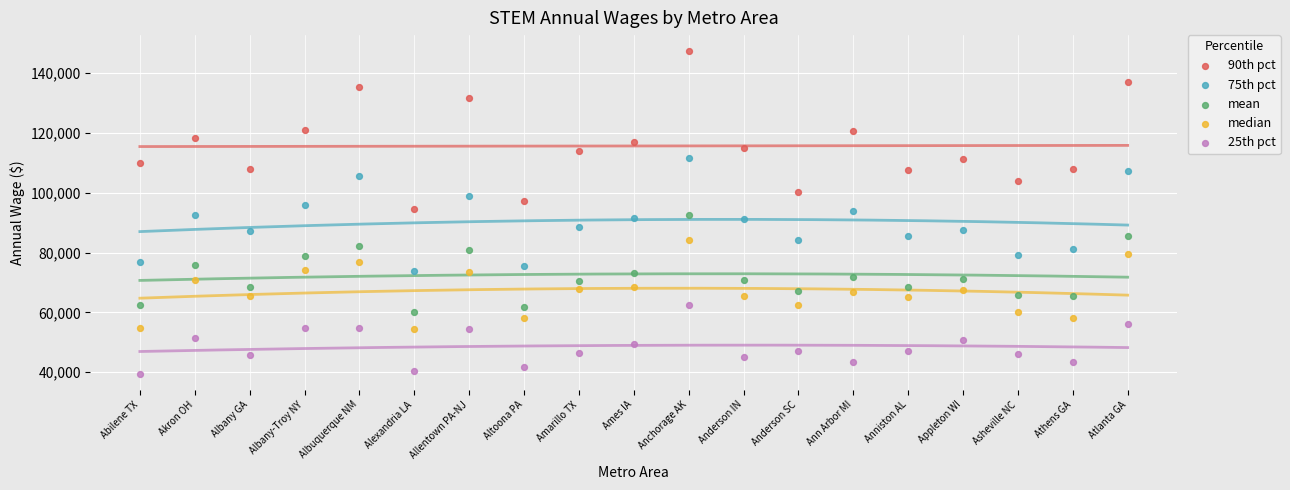

What are all the series names shown in the legend?

90th pct, 75th pct, mean, median, 25th pct